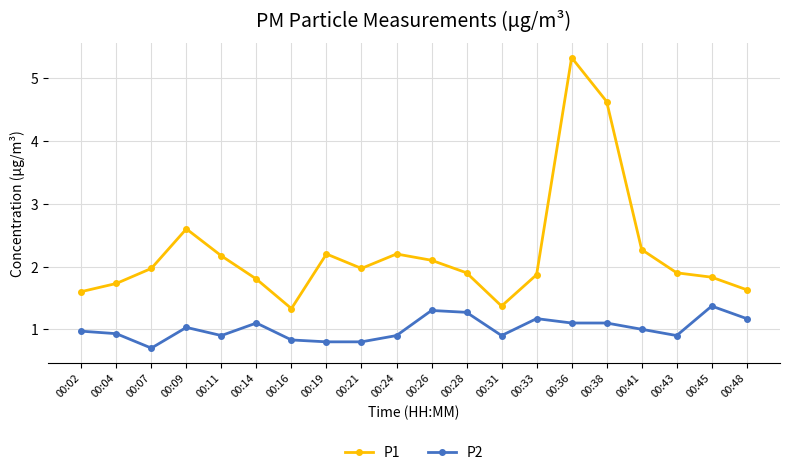

The P2 series shows 1.1 at 00:36. True or false?

True